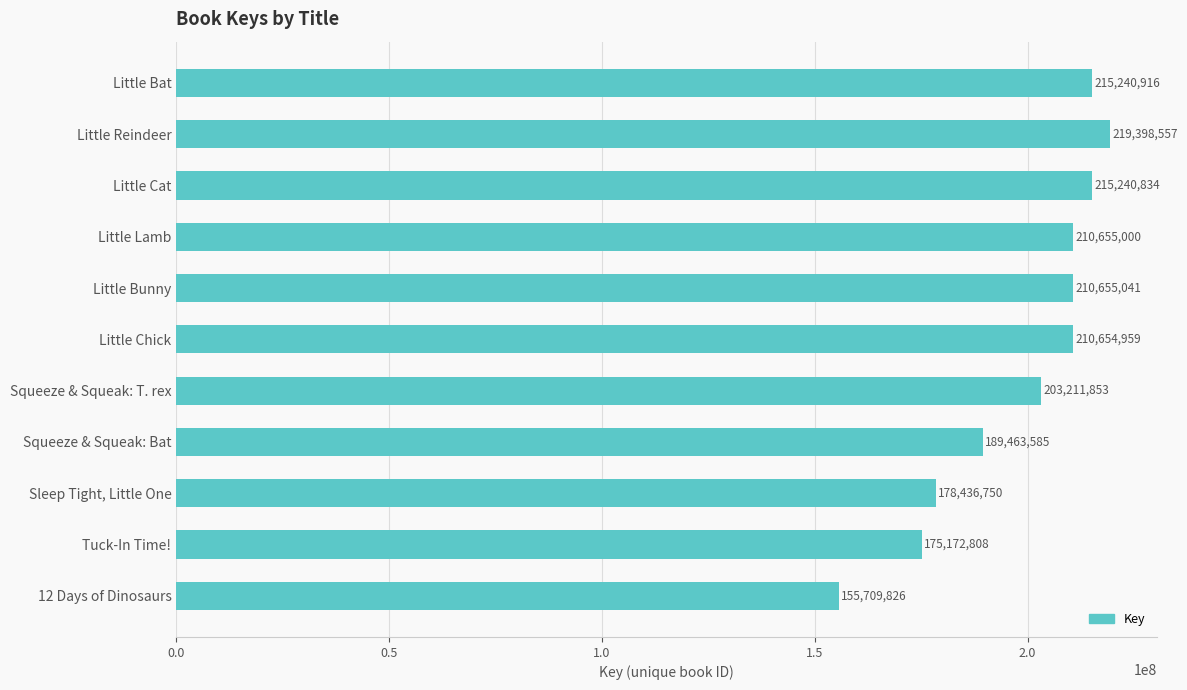

Rank the categories by value from highest to lowest.

Little Reindeer, Little Bat, Little Cat, Little Bunny, Little Lamb, Little Chick, Squeeze & Squeak: T. rex, Squeeze & Squeak: Bat, Sleep Tight, Little One, Tuck-In Time!, 12 Days of Dinosaurs